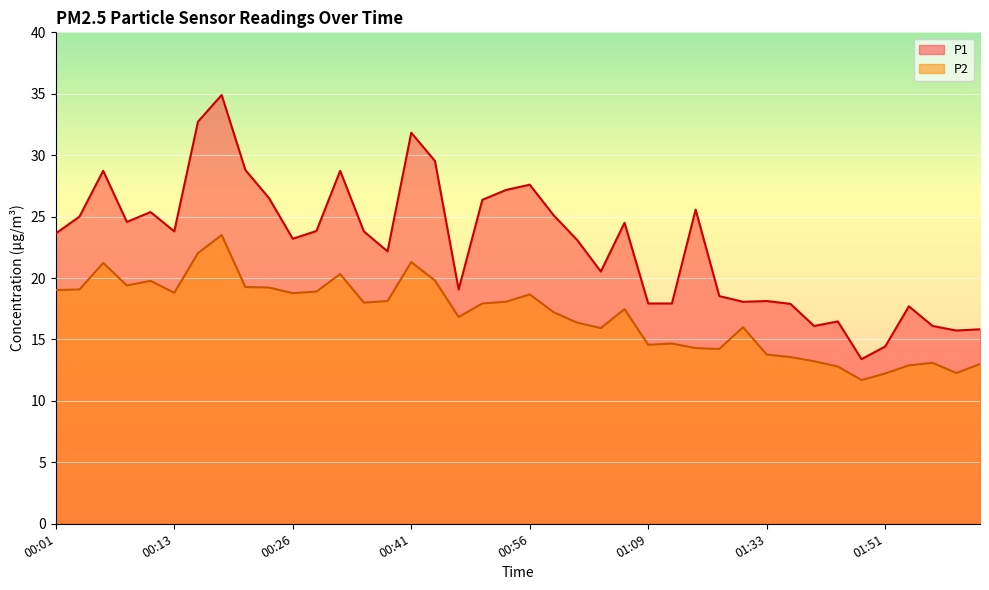

How many interior local peaks does the P1 series have?

11